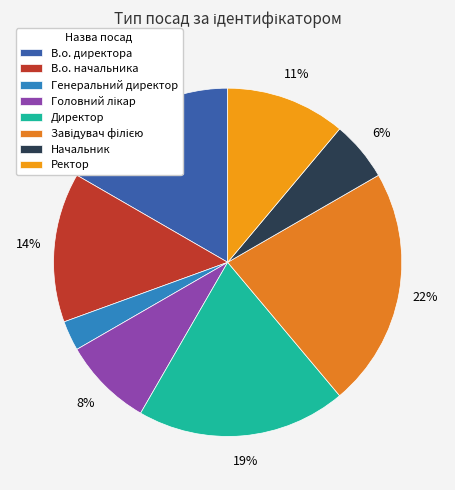

How many slices are in this pie chart?

8